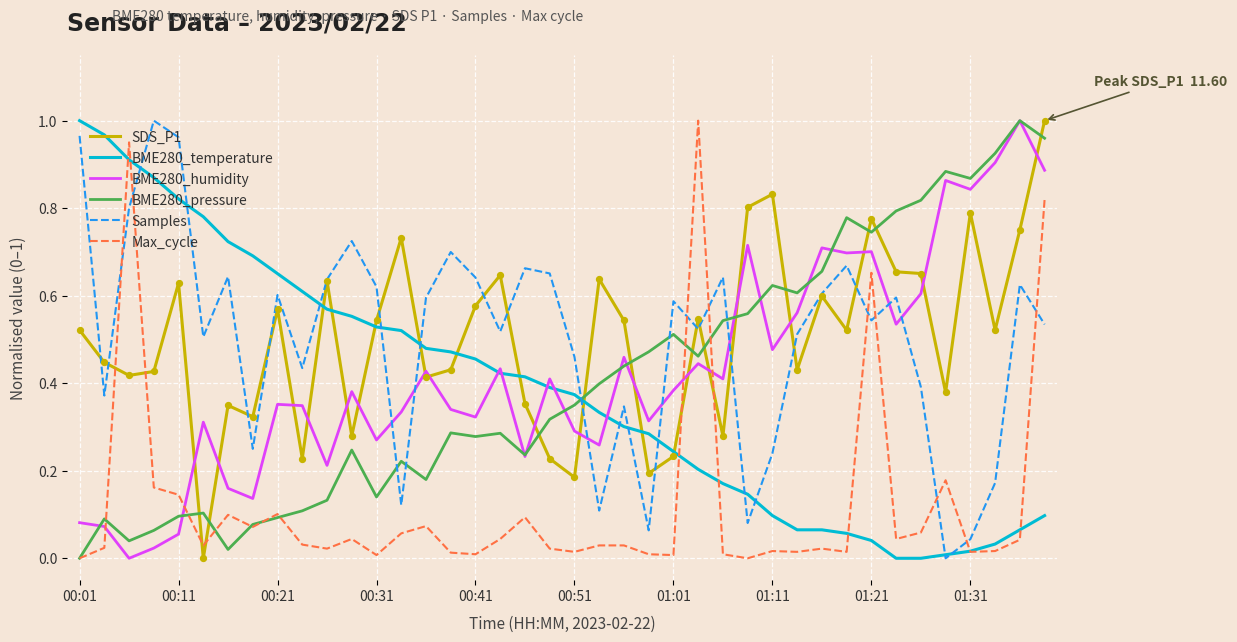

Which series has the widest spread of Y values?

SDS_P1